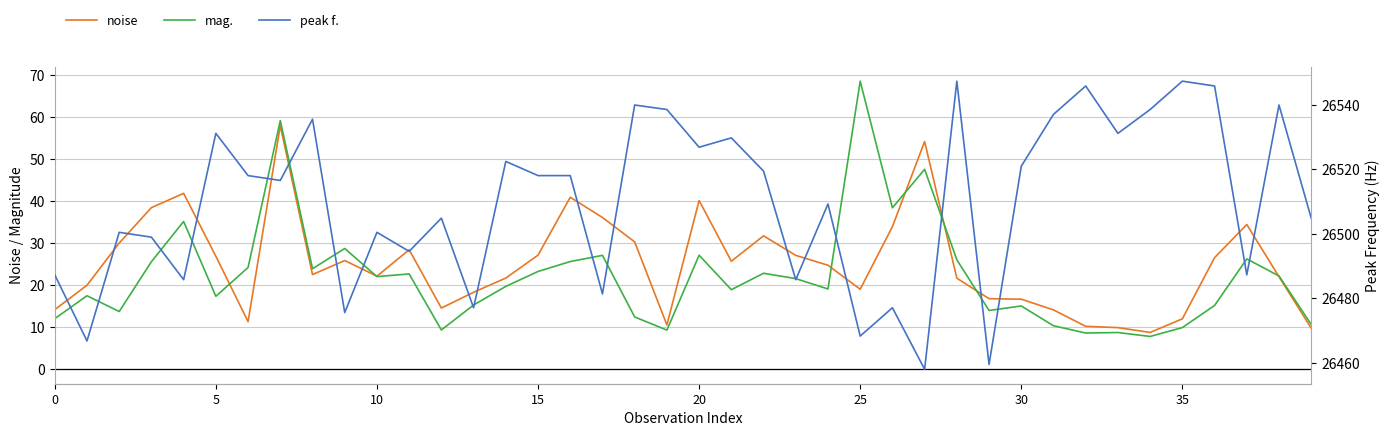

True or false: noise and peak f. intersect in this chart.

False